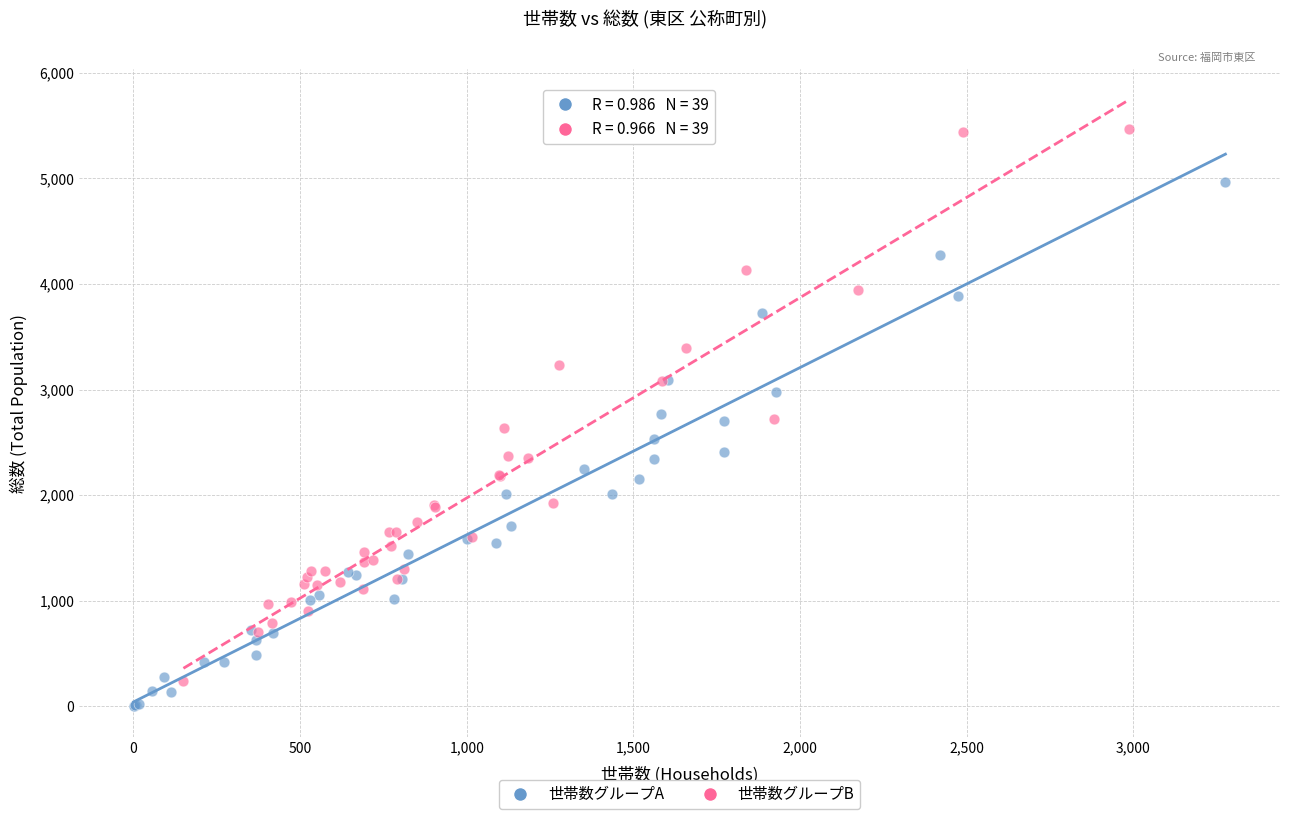

Which series reaches the minimum Y coordinate?

世帯数グループA